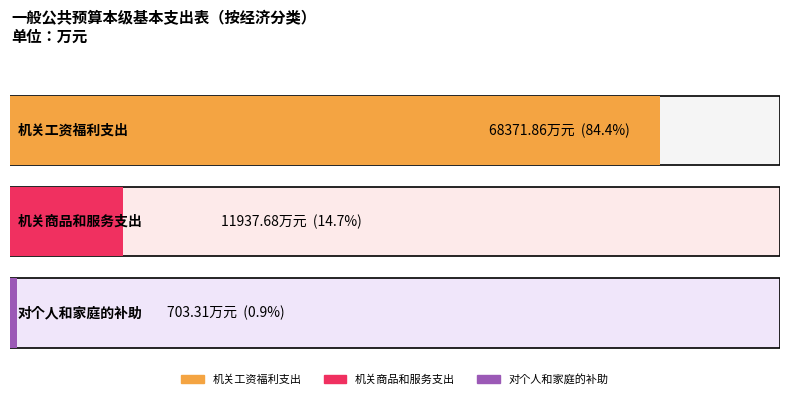

Reading left to right, transcribe all the data shown in this chart.

68371.9	11937.7	703.3